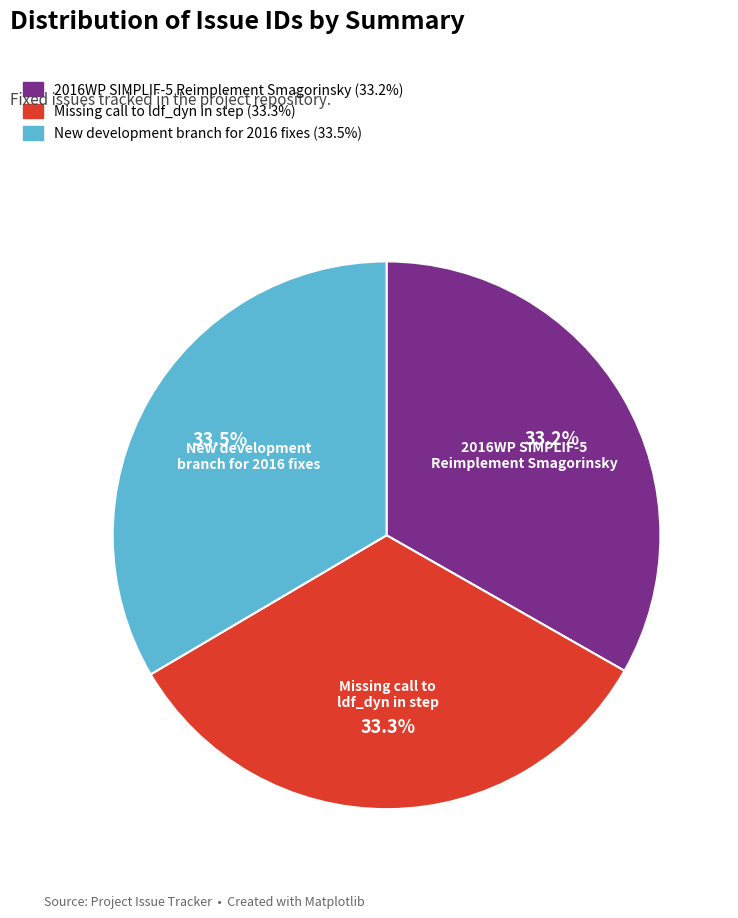

Approximately how many times larger is the value at Missing call to ldf_dyn in step compared to New development branch for 2016 fixes?

1.0